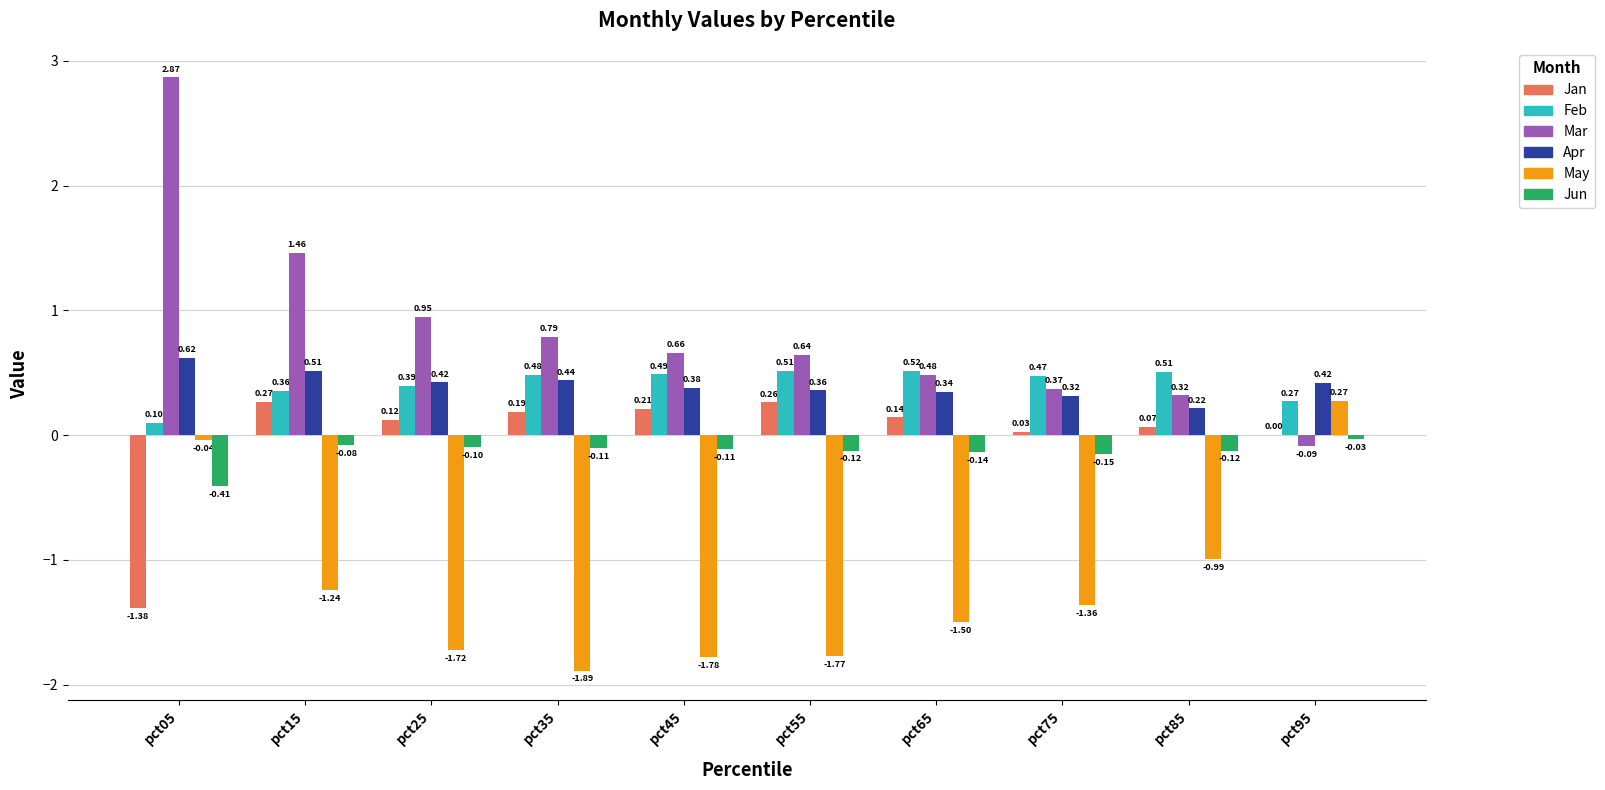

How many categories are shown in the chart?

10